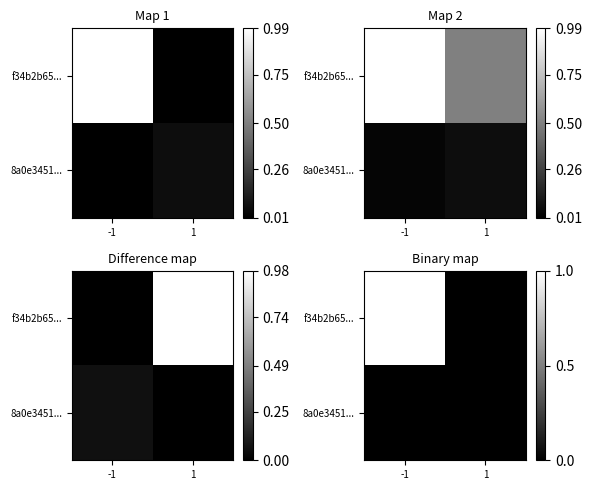

Count the f34b2b65... values in the range 0 to 1.

2